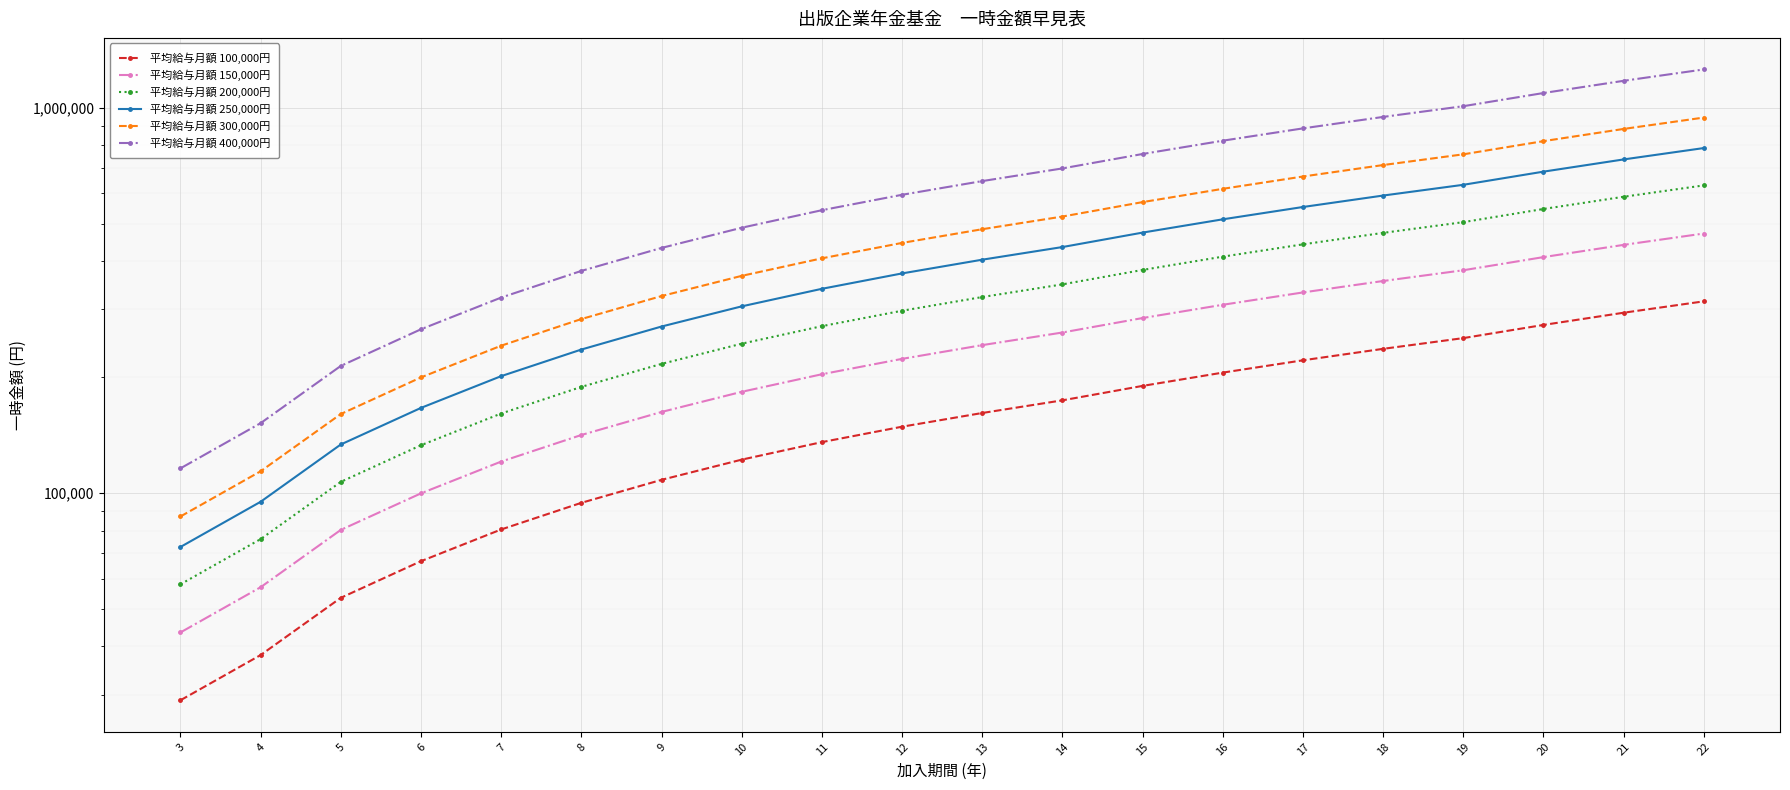

What is the highest value of the 平均給与月額 250,000円 series?

787000